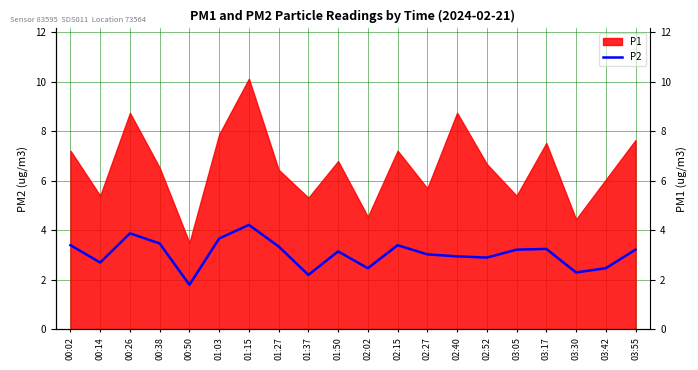

Rank the categories by value from lowest to highest.

00:50, 01:37, 03:30, 02:02, 03:42, 00:14, 02:52, 02:40, 02:27, 01:50, 03:05, 03:55, 03:17, 01:27, 00:02, 02:15, 00:38, 01:03, 00:26, 01:15